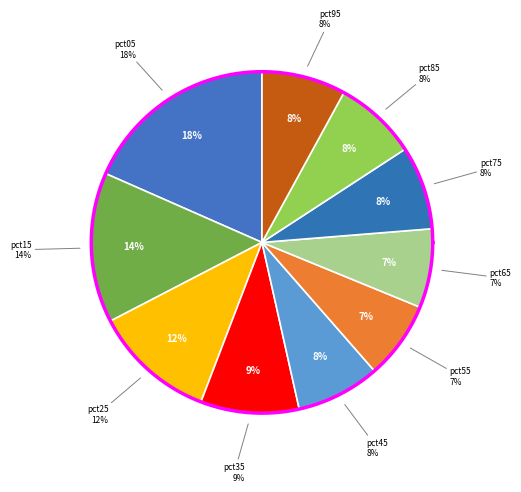

To the nearest percent, what is the combined percentage of pct15 and pct75?

22%